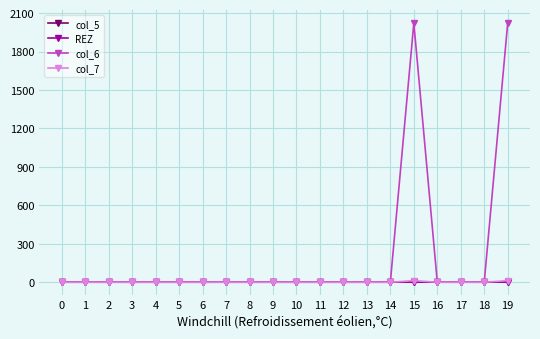

The value of col_7 at 8 is 0. True or false?

True